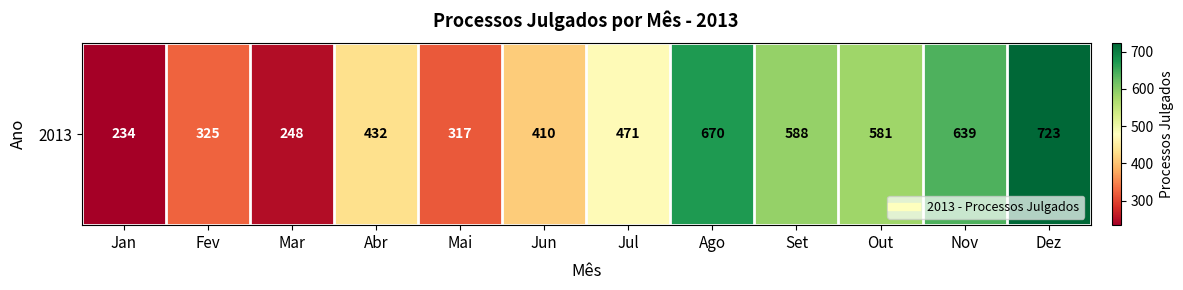

At which label is the value closest to 478?

Jul